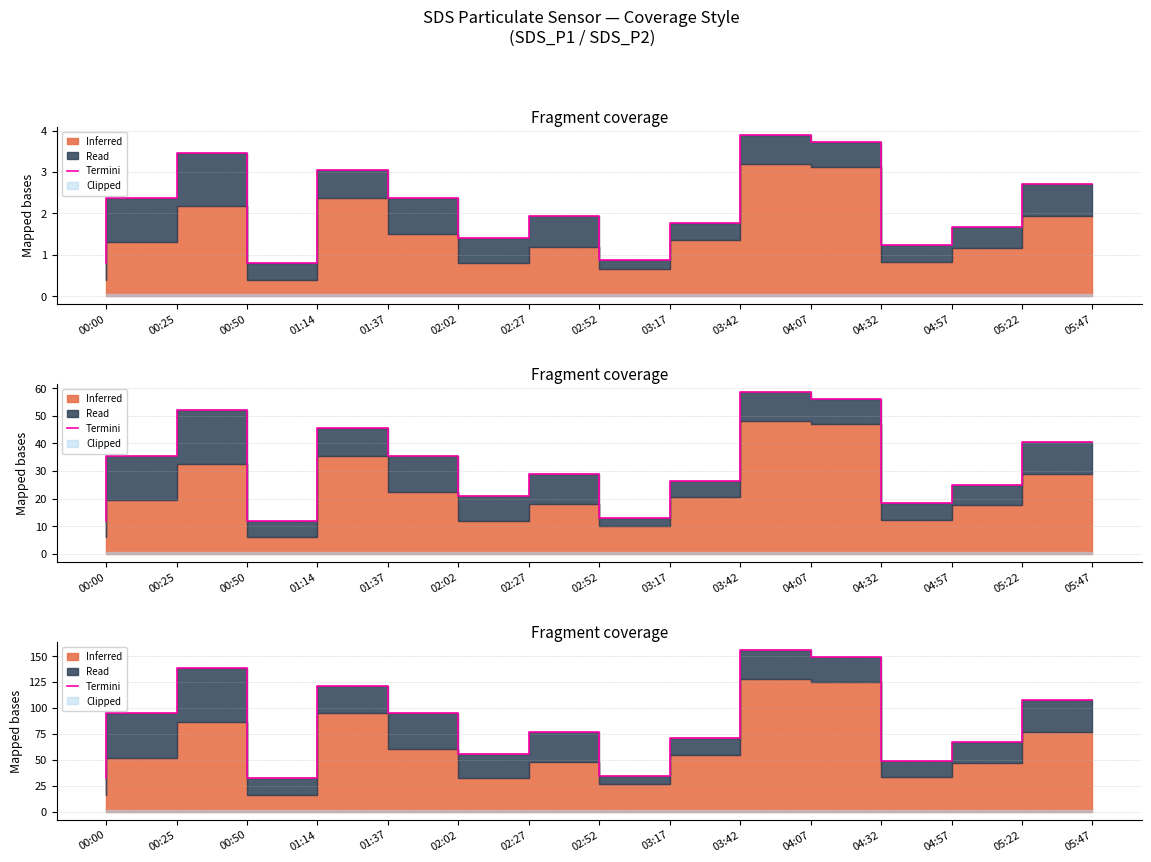

Does the chart display data point markers on the line(s)?

No